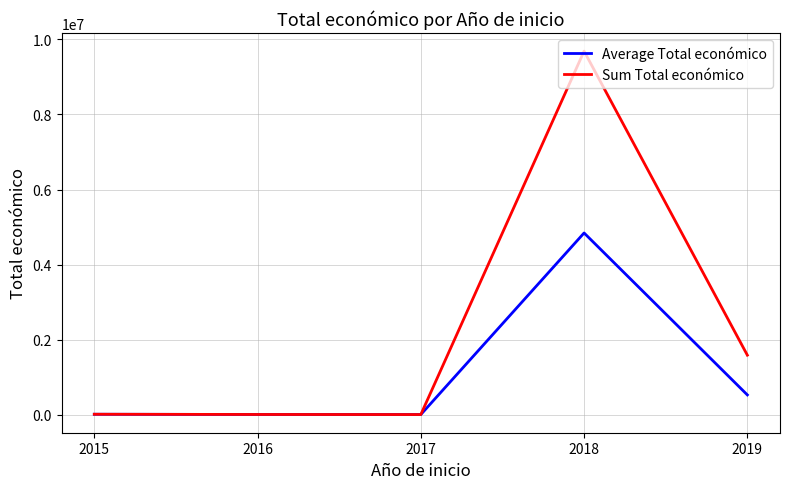

Which series has the widest spread of values?

Sum Total económico